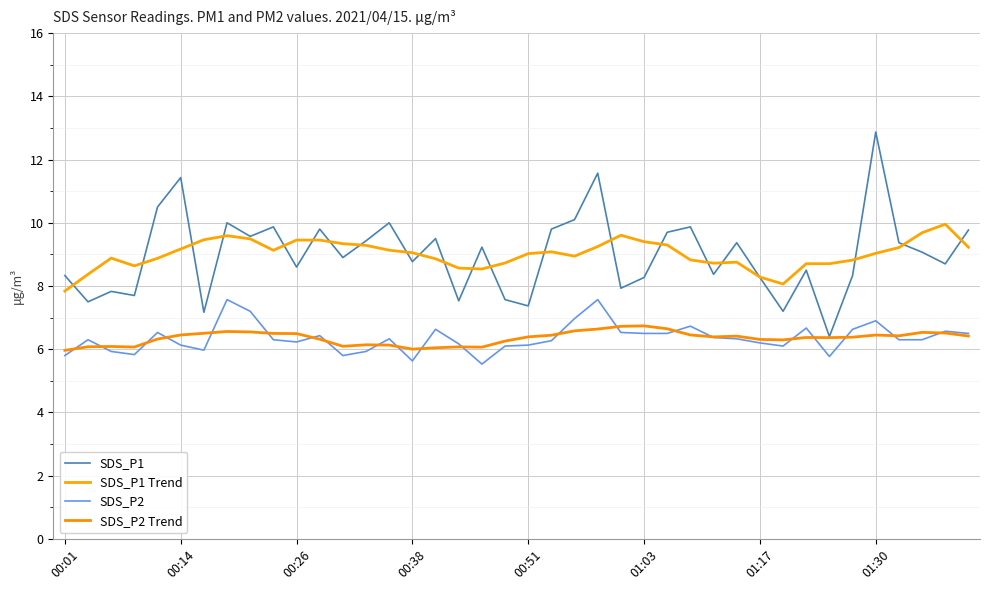

How many lines are shown in the chart?

4